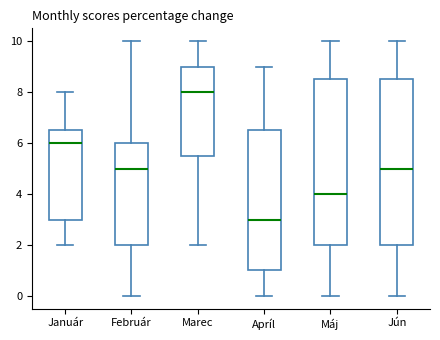

Where does the upper whisker of the box for Marec end on the y-axis? The values are not printed on the chart, so give them approximately, as read against the axis.

10.0